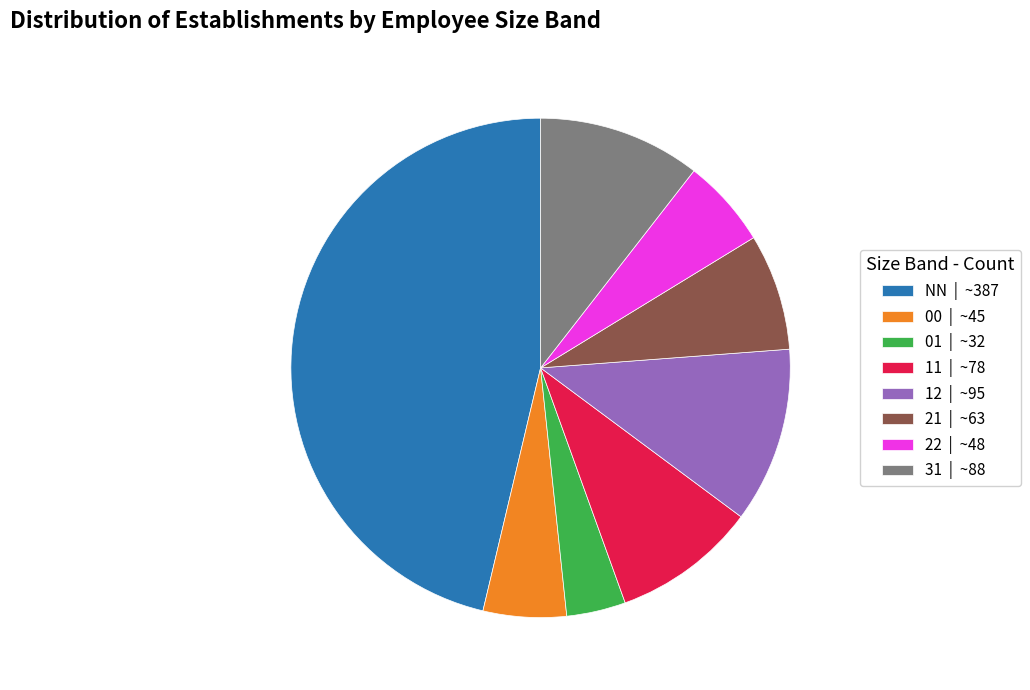

How many slices are in this pie chart?

8